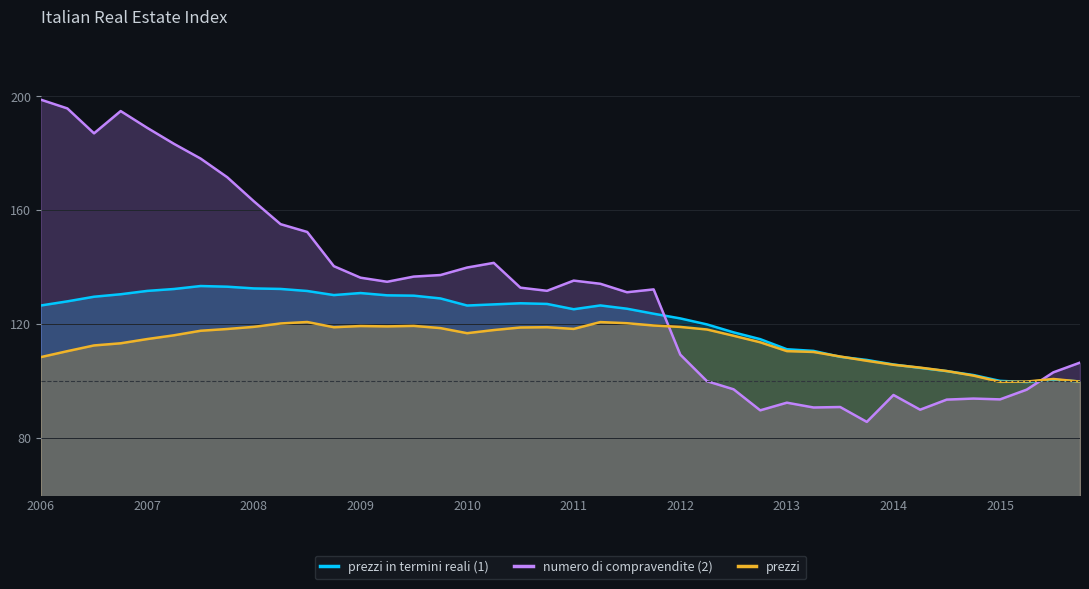

Which series has the largest total across all categories?

numero di compravendite (2)